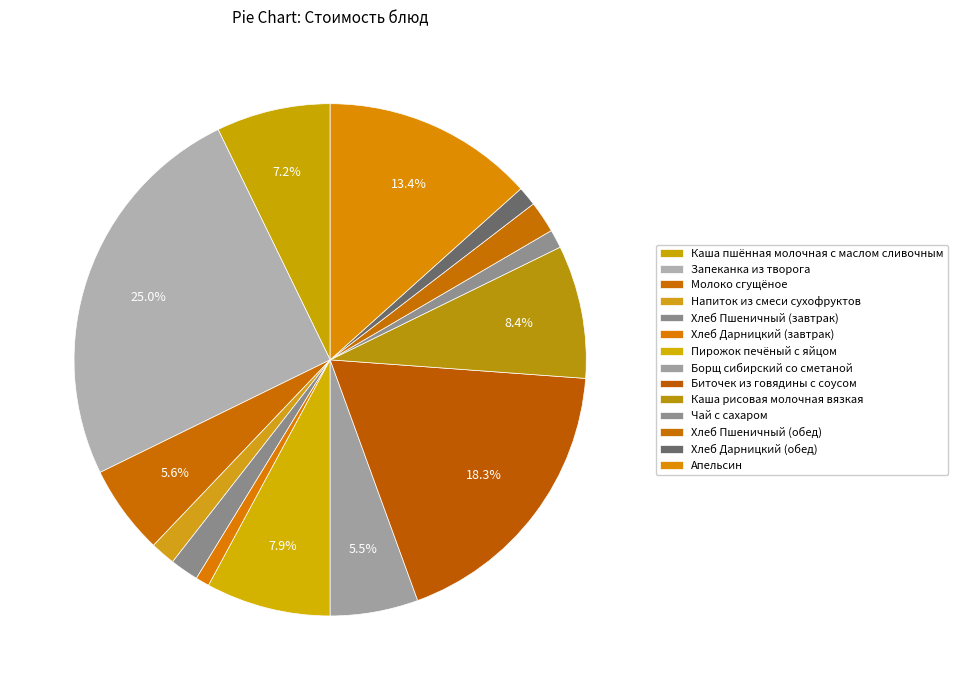

Rank the categories by value from lowest to highest.

Хлеб Дарницкий (завтрак), Чай с сахаром, Хлеб Дарницкий (обед), Напиток из смеси сухофруктов, Хлеб Пшеничный (завтрак), Хлеб Пшеничный (обед), Борщ сибирский со сметаной, Молоко сгущёное, Каша пшённая молочная с маслом сливочным, Пирожок печёный с яйцом, Каша рисовая молочная вязкая, Апельсин, Биточек из говядины с соусом, Запеканка из творога